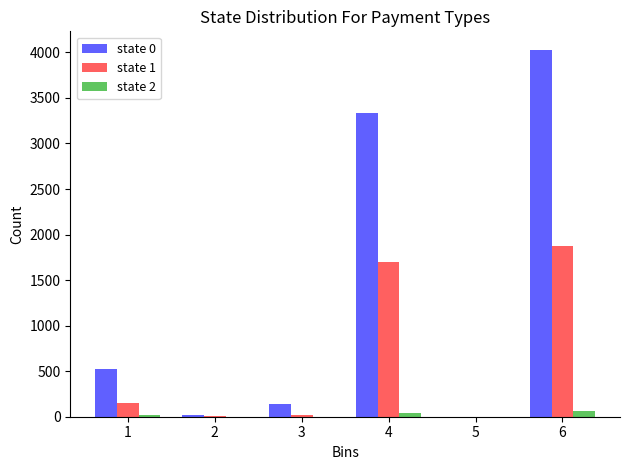

At which category is the sum across all series the highest?

6